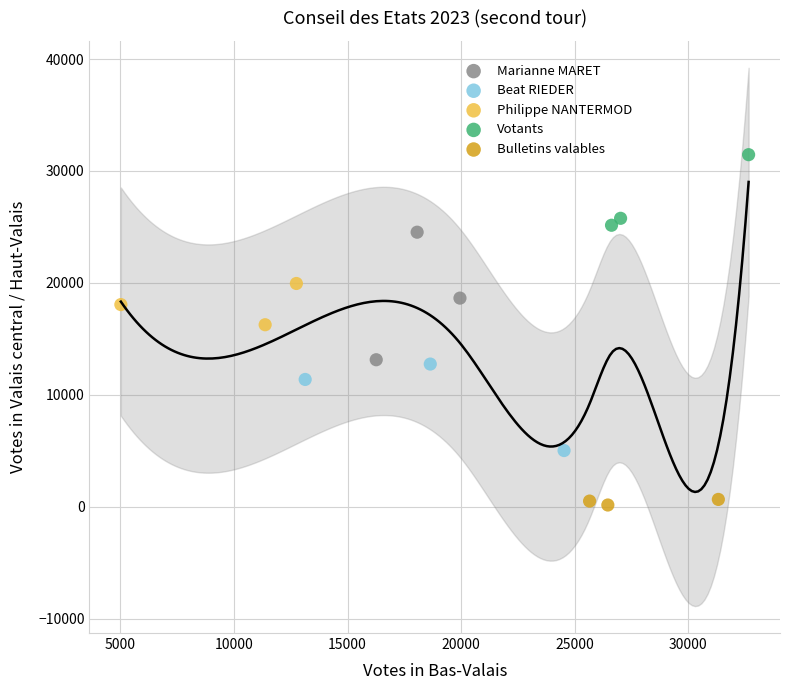

What are all the series names shown in the legend?

Marianne MARET, Beat RIEDER, Philippe NANTERMOD, Votants, Bulletins valables